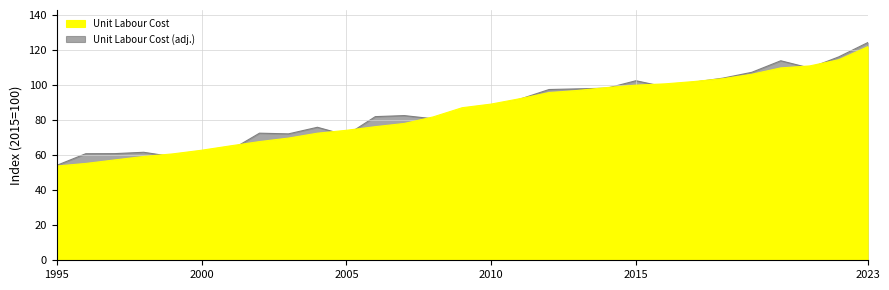

What is the greatest value displayed?

121.9